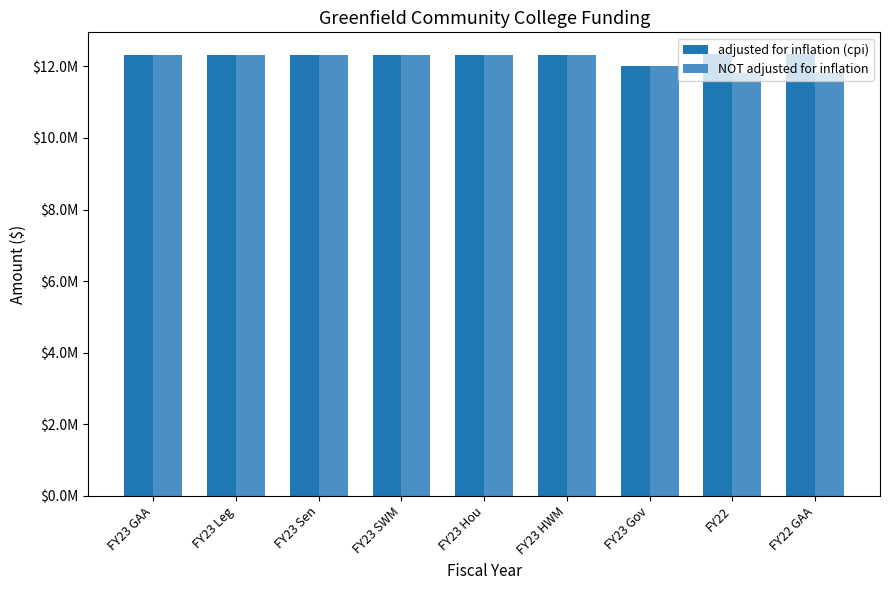

What is the difference between the maximum and minimum values in the adjusted for inflation (cpi) series?

312172